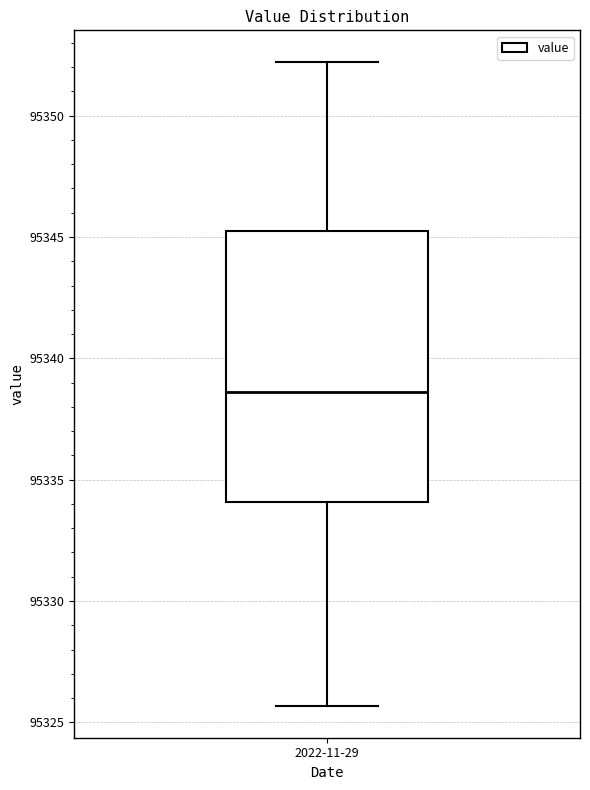

Transcribe this box plot: give where the median line is, the range the box spans, and where the two whiskers end, as read against the y-axis. The values are not printed on the chart, so give them approximately, as read against the axis.

median 95338.5, box 95334.0 to 95345.0, whiskers 95325.5 to 95352.0